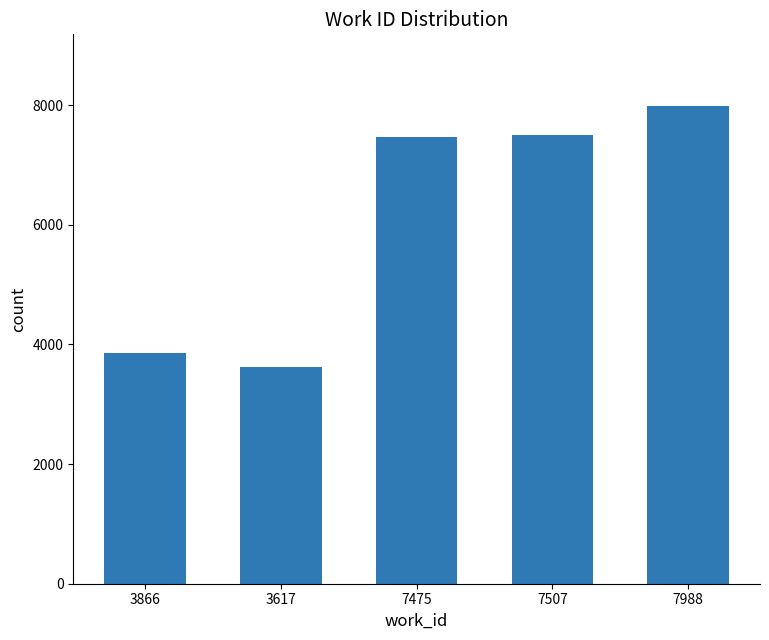

How many data points are less than 7475?

2